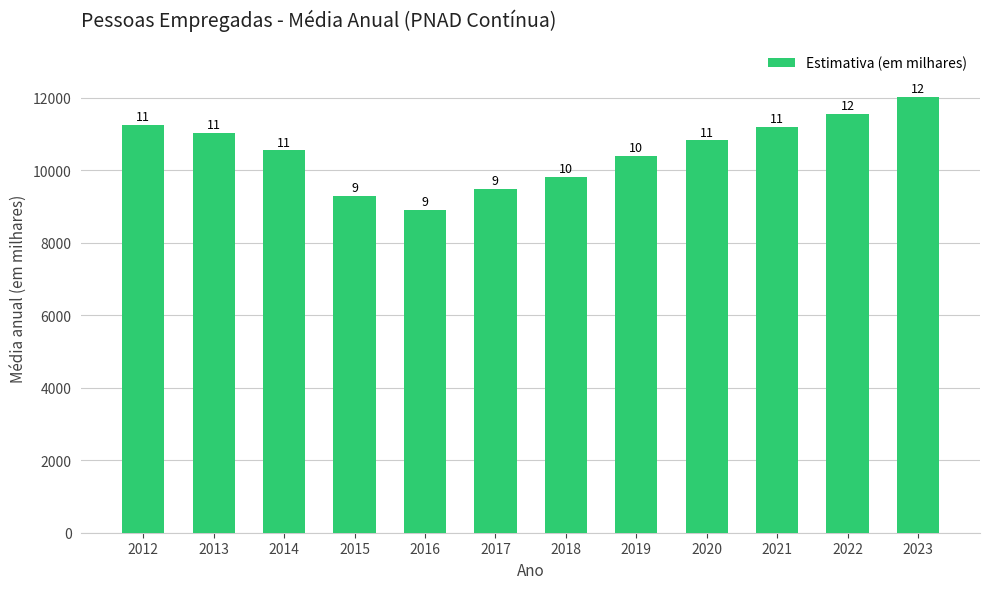

Does the chart contain any negative values?

No